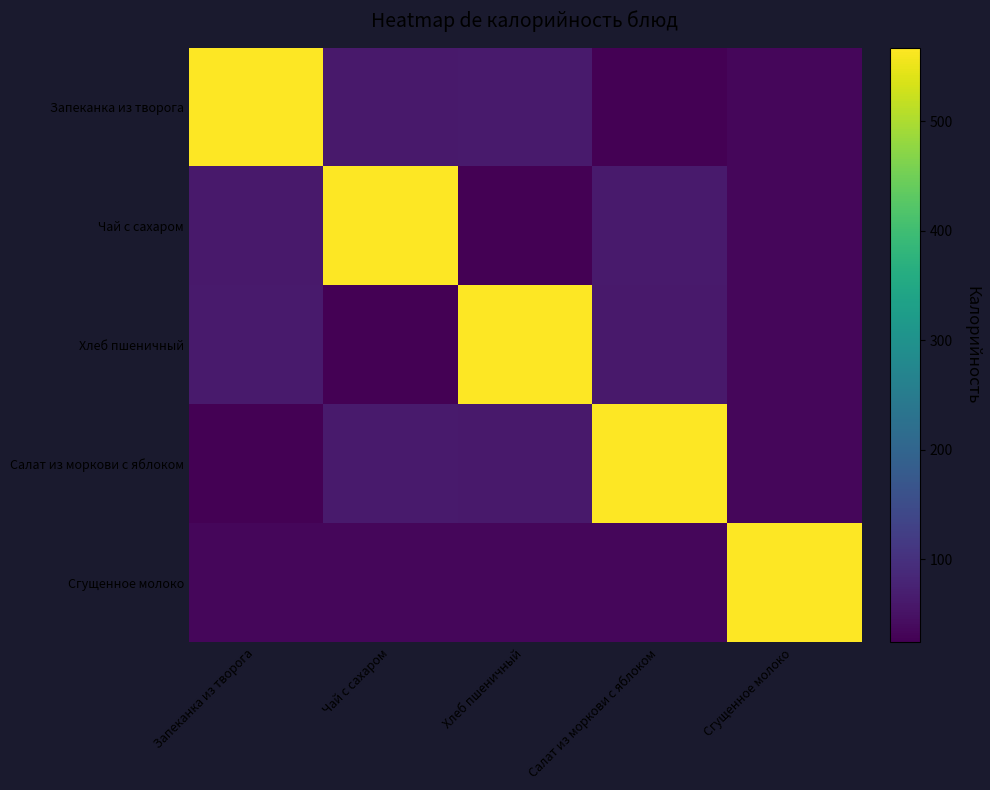

Between Сгущенное молоко and Салат из моркови с яблоком, which is larger?

Сгущенное молоко